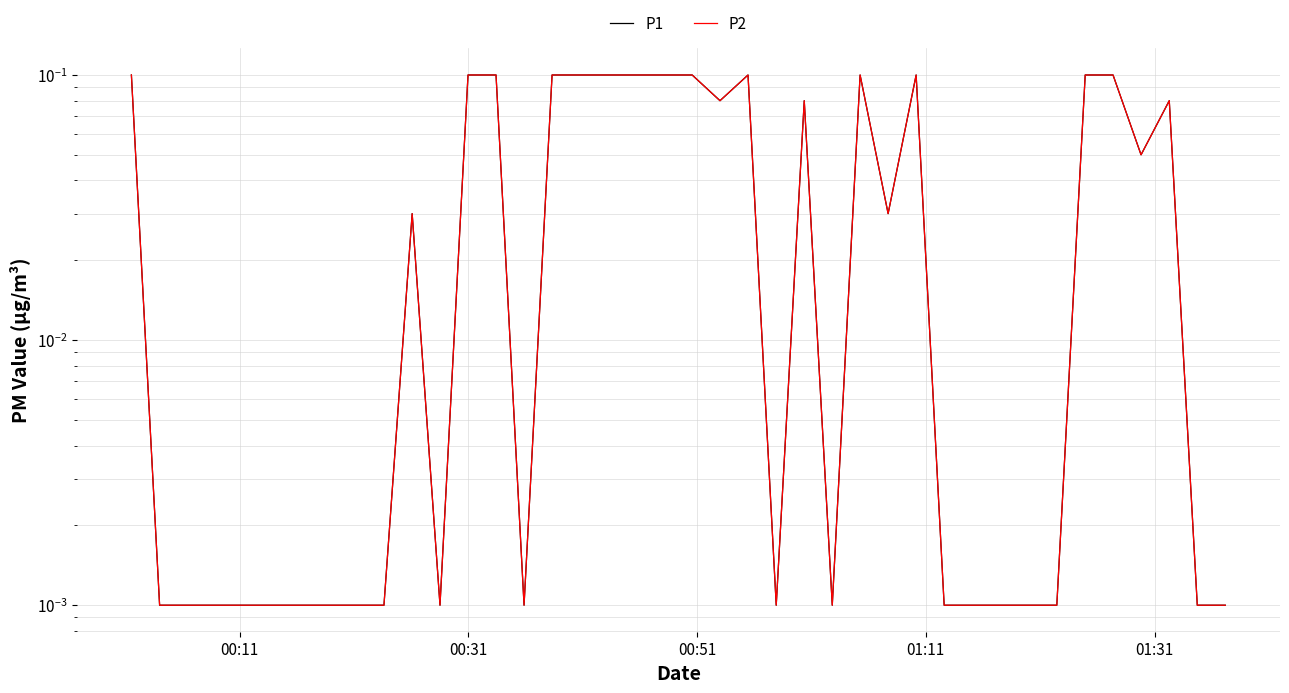

What is the maximum value for P1?

0.1